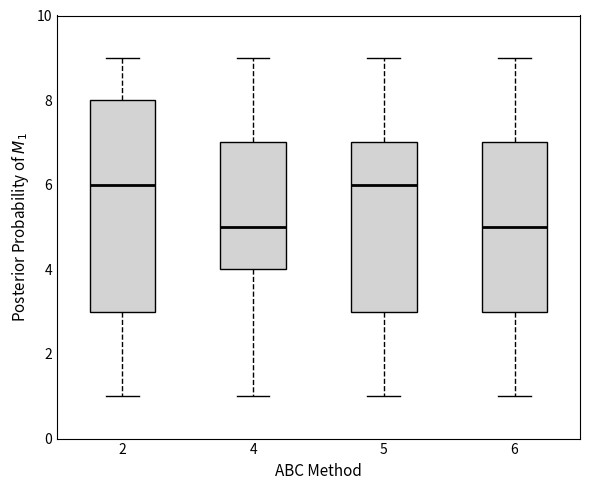

Reading left to right, transcribe this box plot: for each box, give where its median line is, the range the box spans, and where its two whiskers end, as read against the y-axis. The values are not printed on the chart, so give them approximately, as read against the axis.

2: median 6, box 3 to 8, whiskers 1 to 9
4: median 5, box 4 to 7, whiskers 1 to 9
5: median 6, box 3 to 7, whiskers 1 to 9
6: median 5, box 3 to 7, whiskers 1 to 9